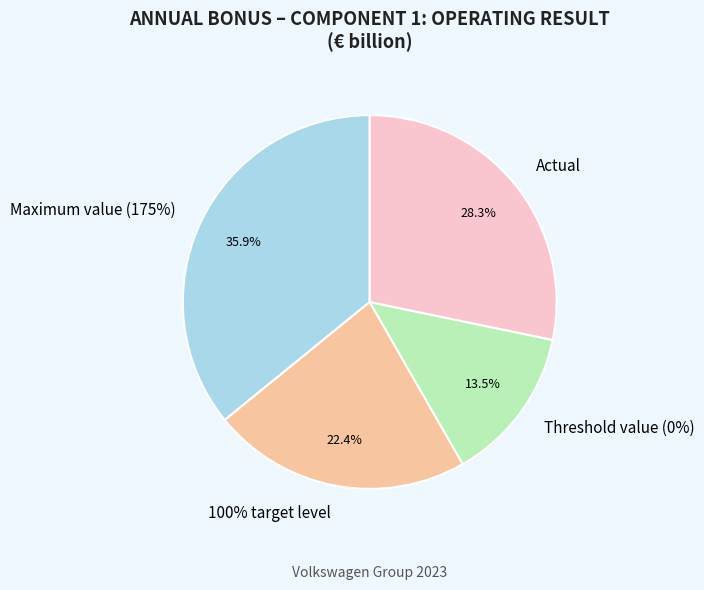

To the nearest percent, what portion does Threshold value (0%) represent?

13%